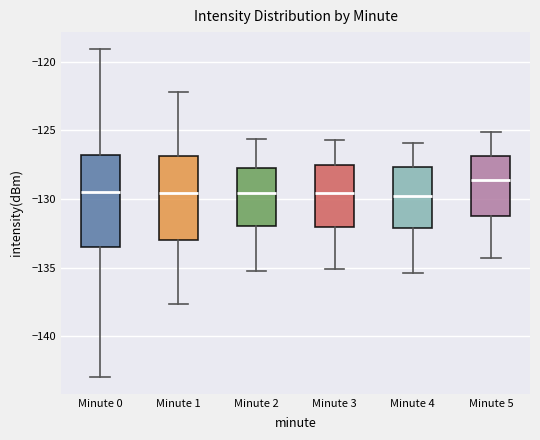

Which box has the highest median line?

Minute 5